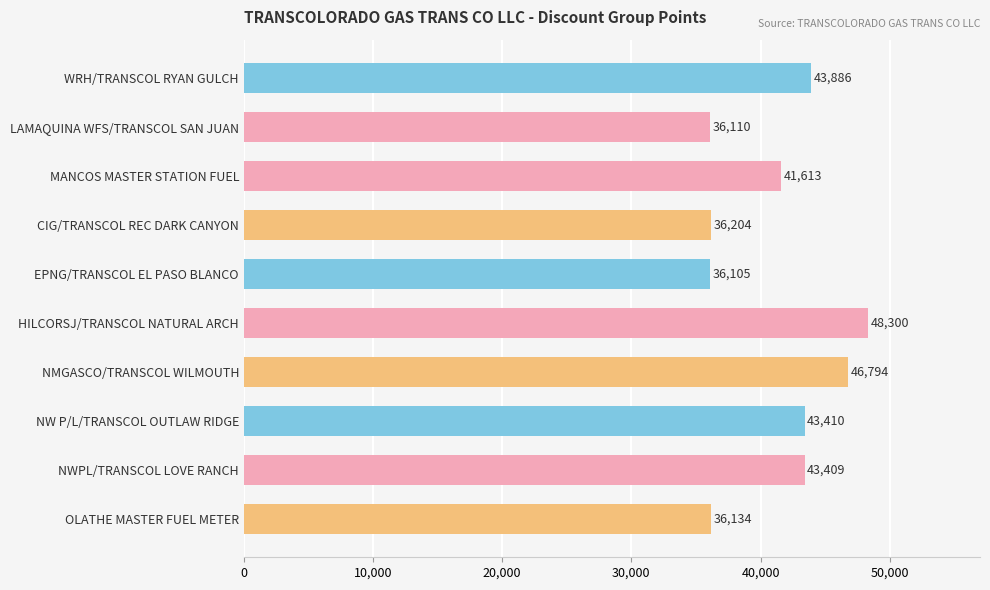

Are the bars horizontal?

Yes